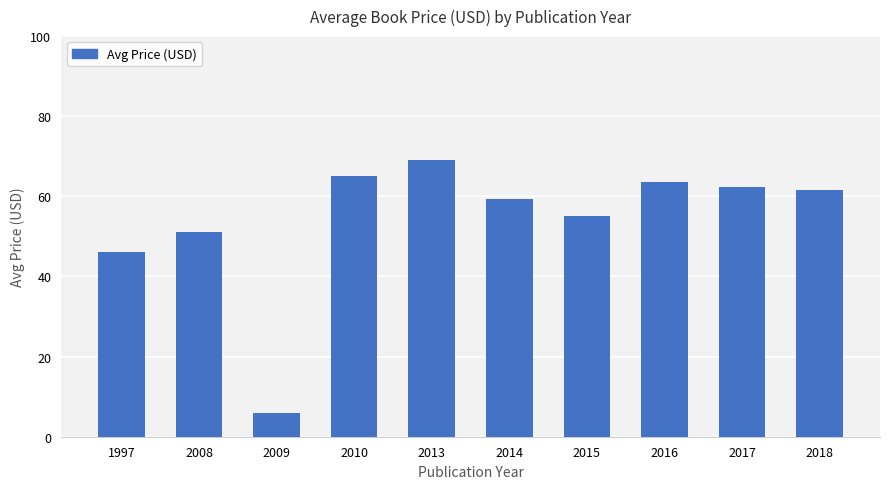

The chart shows a value of 86.1 at 2017. True or false?

False